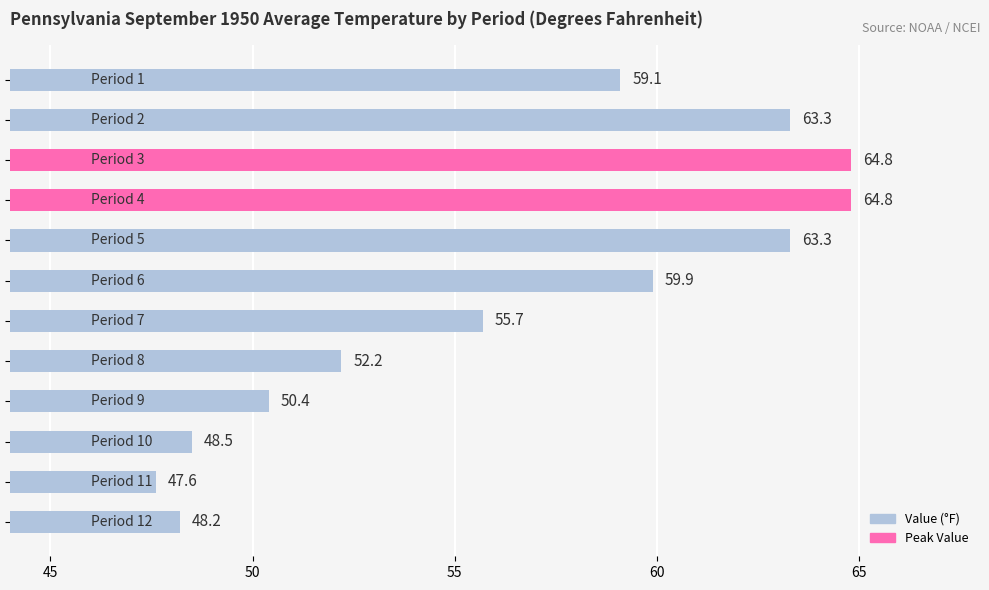

What is the difference between the second highest and second lowest values?

16.6